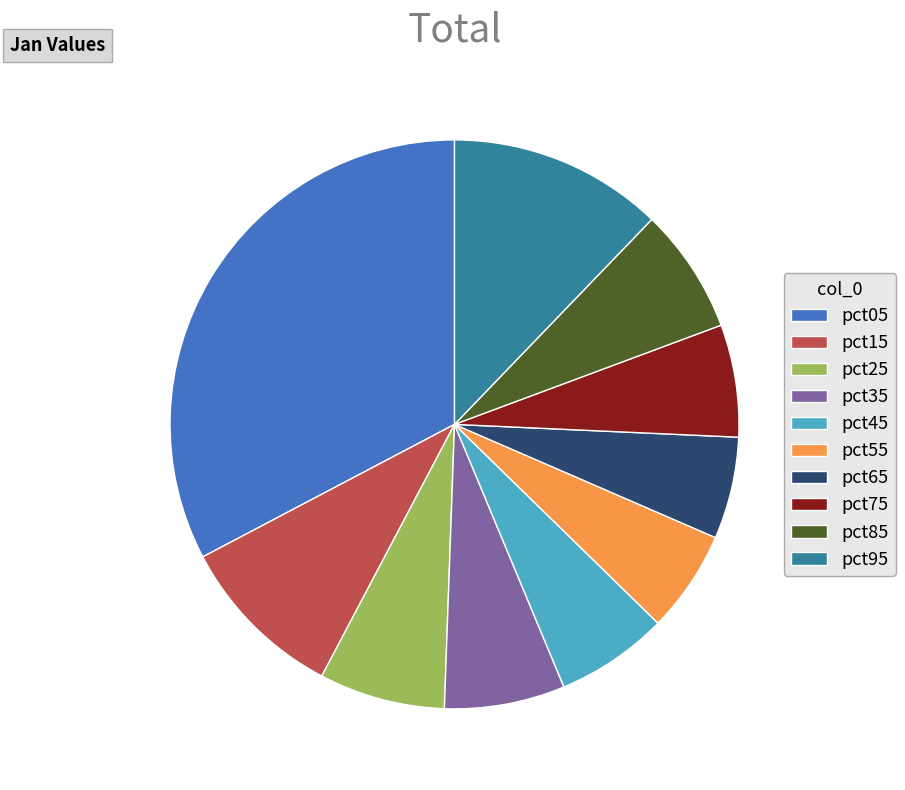

Is the sum of pct15 and pct65 greater than half?

No